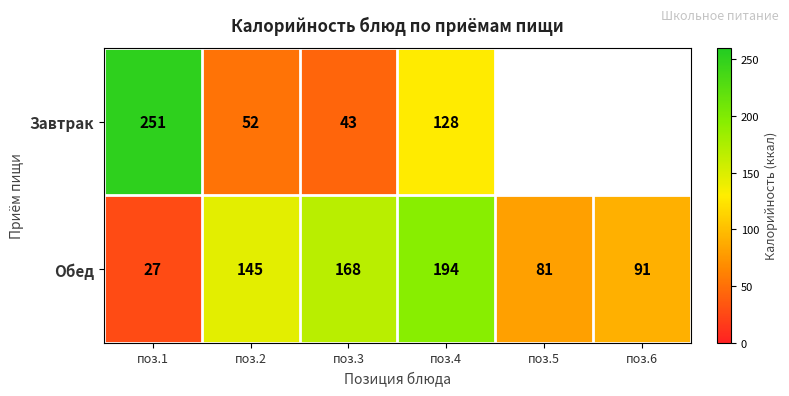

Is it true that Обед equals 84.6 at поз.3?

False